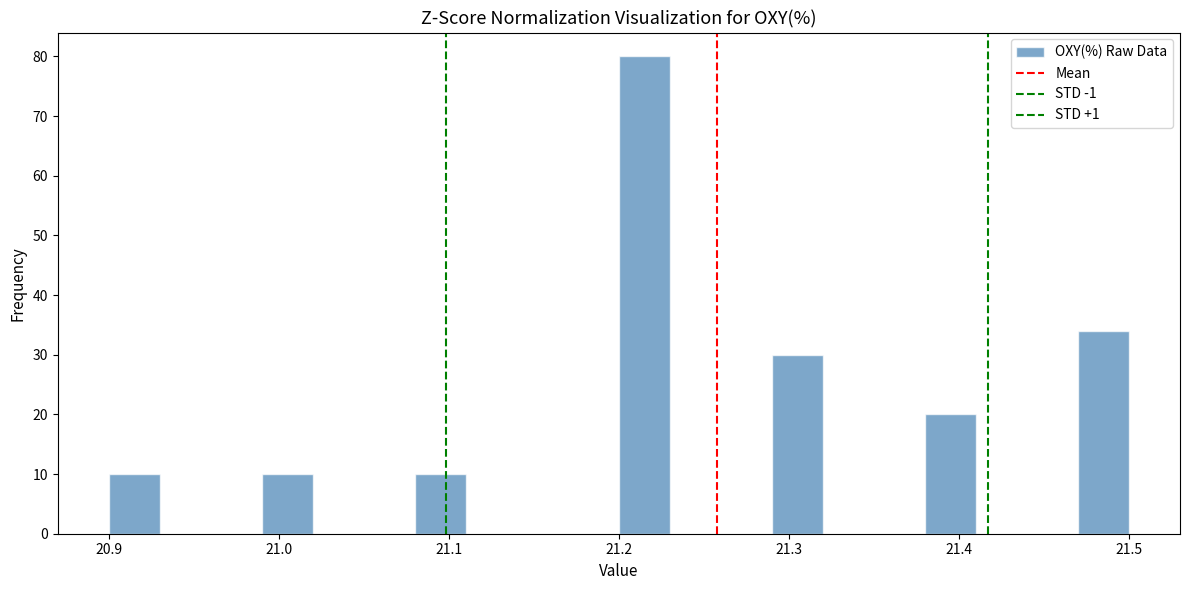

Read against the x-axis, roughly where is the centre of the tallest bar?

21.22